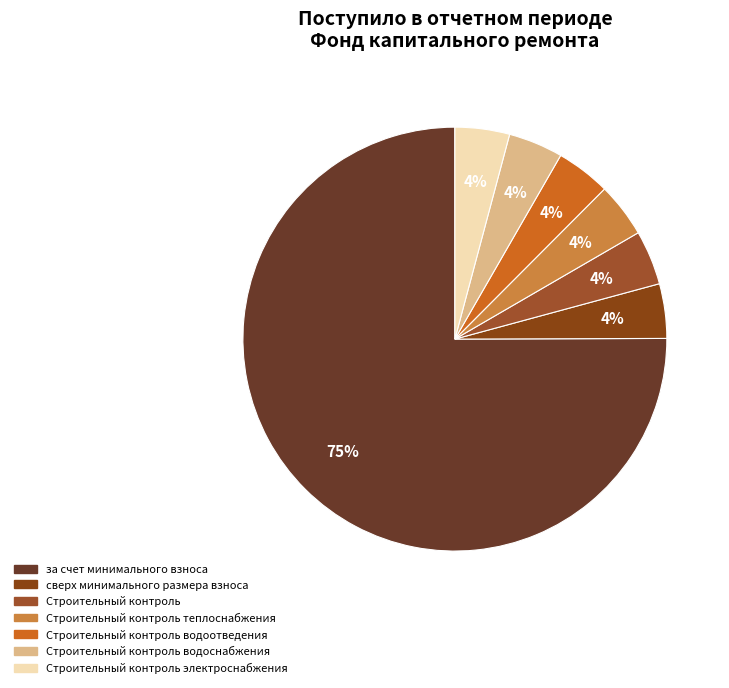

Which slice is the smallest?

сверх минимального размера взноса